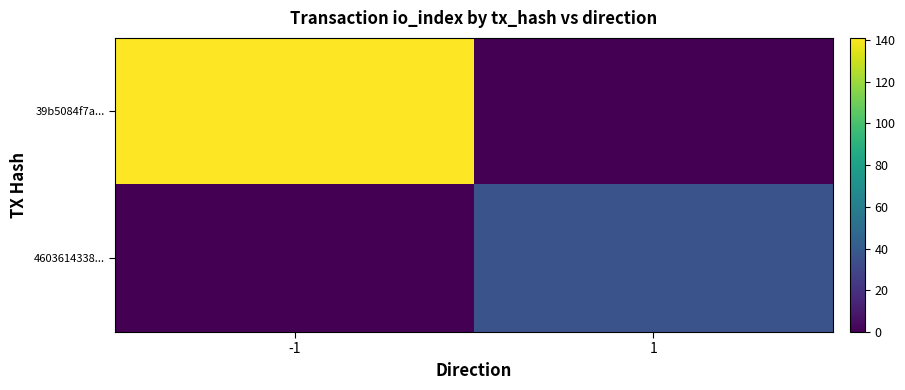

Which series has the largest total across all categories?

39b5084f7a...